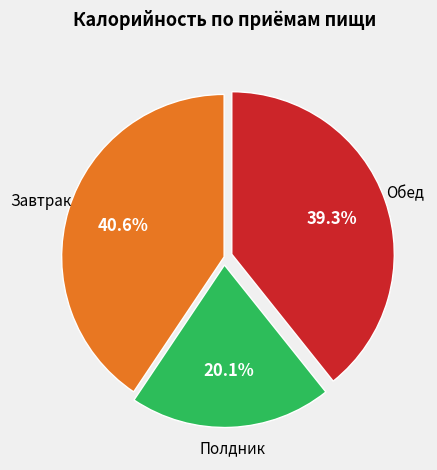

Is there a majority slice in this chart?

No